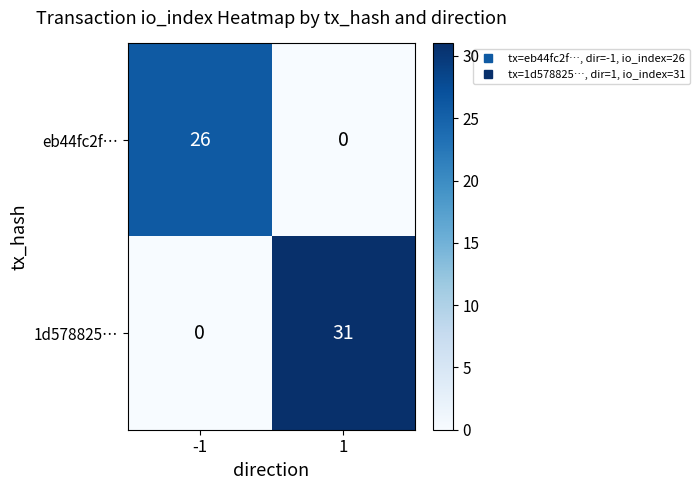

Which series changed the most between -1 and 1?

1d578825…